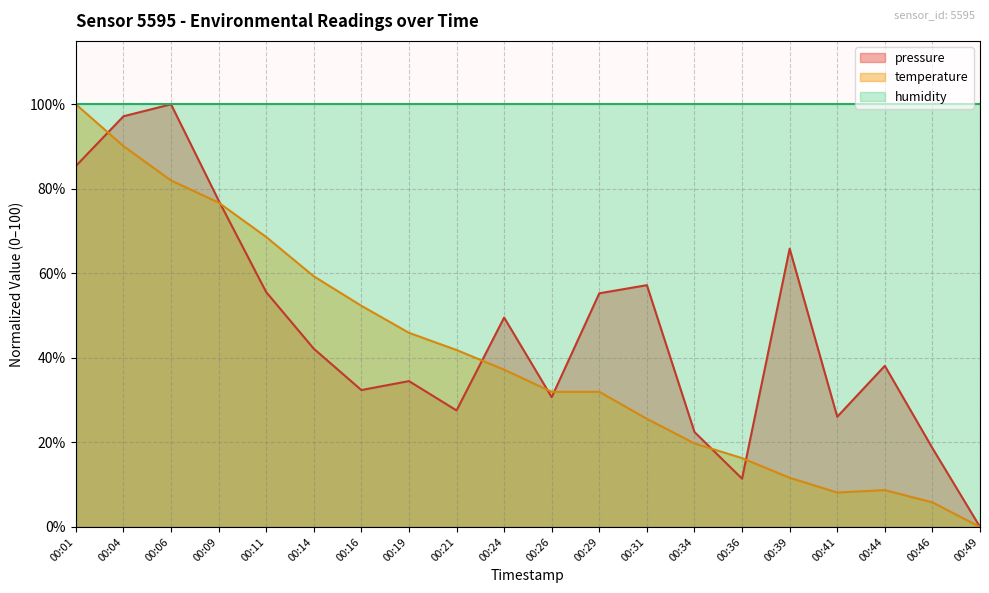

Reading left to right, list all the values displayed in this chart.

pressure: 00:01=85.4	00:04=97.2	00:06=100.0	00:09=77.3	00:11=55.6	00:14=42.2	00:16=32.4	00:19=34.5	00:21=27.6	00:24=49.5	00:26=30.7	00:29=55.3	00:31=57.2	00:34=22.5	00:36=11.4	00:39=65.8	00:41=26.1	00:44=38.1	00:46=18.7	00:49=0.0
temperature: 00:01=100.0	00:04=90.1	00:06=82.0	00:09=76.7	00:11=68.6	00:14=59.3	00:16=52.3	00:19=45.9	00:21=41.9	00:24=37.2	00:26=32.0	00:29=32.0	00:31=25.6	00:34=19.8	00:36=16.3	00:39=11.6	00:41=8.1	00:44=8.7	00:46=5.8	00:49=0.0